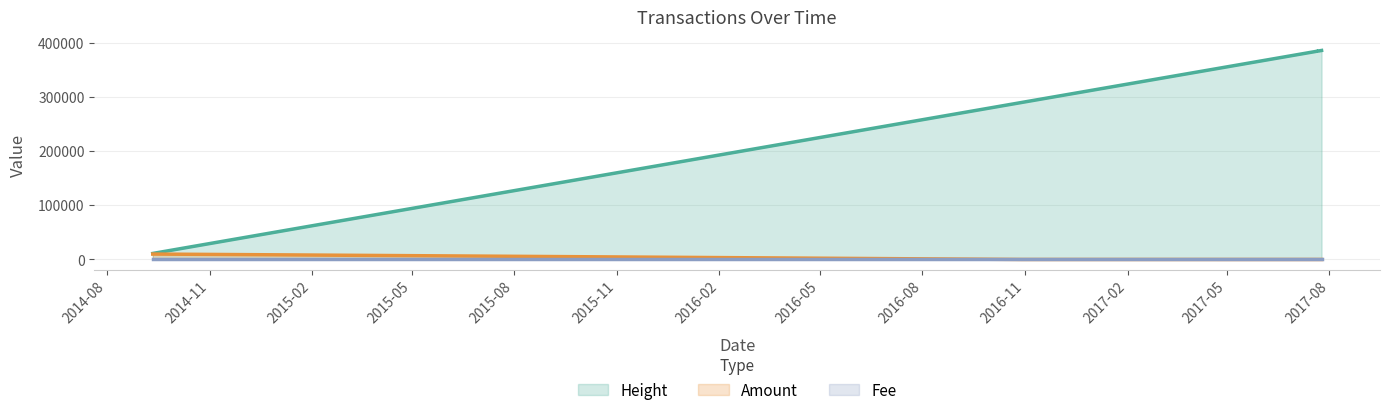

What is the lowest value of the Fee series?

1